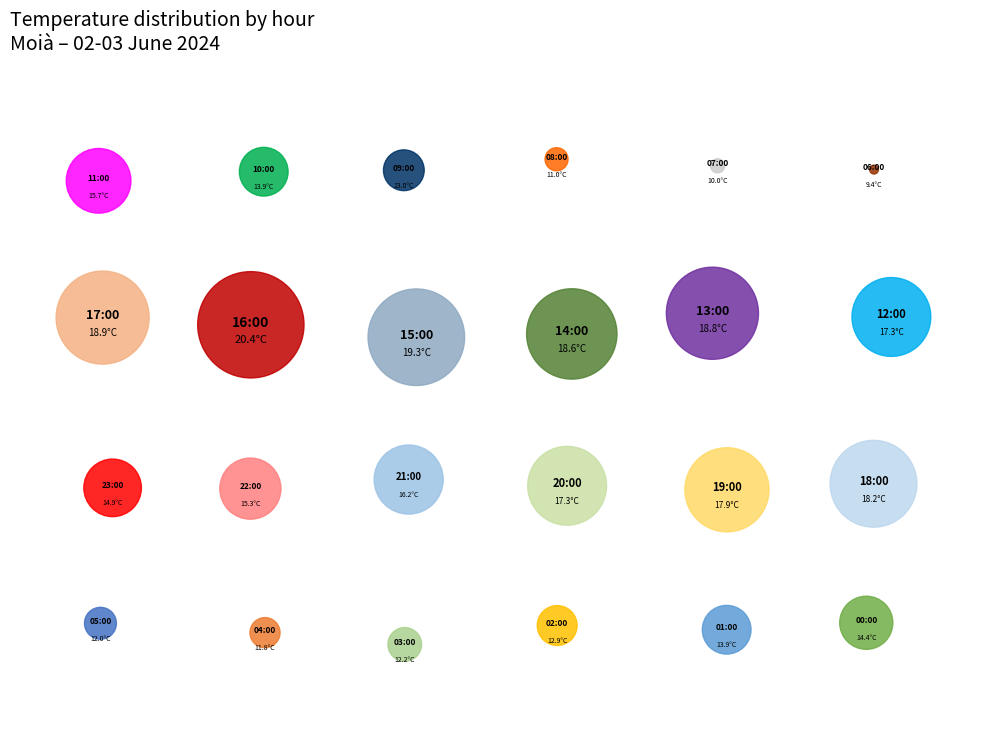

Does 20:00 represent more than half of the total?

No